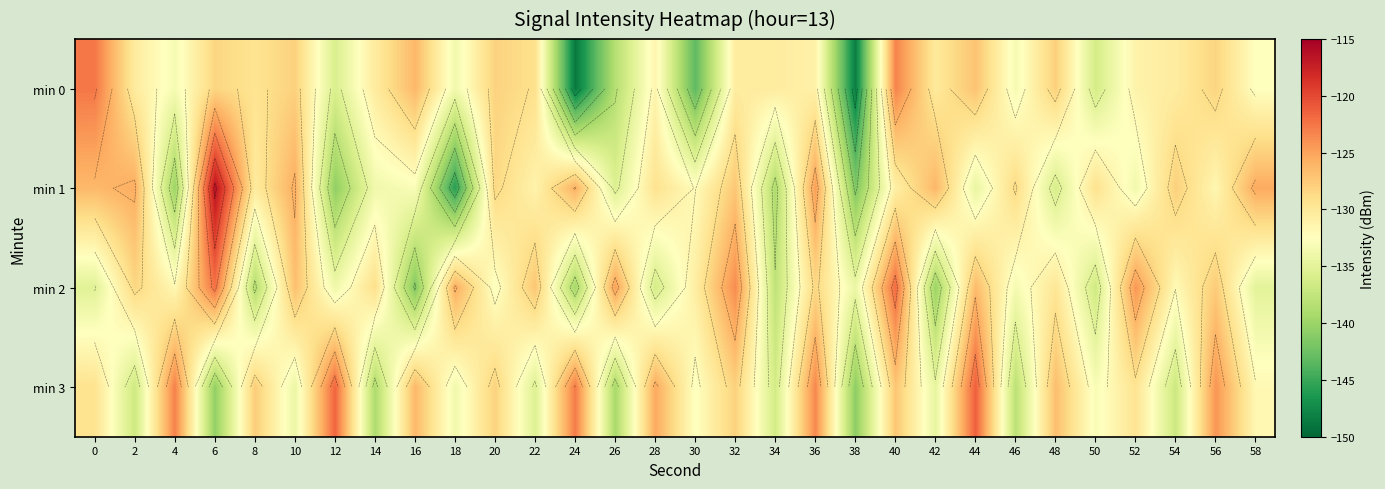

The value of min 1 at 58 is -75.2. True or false?

False